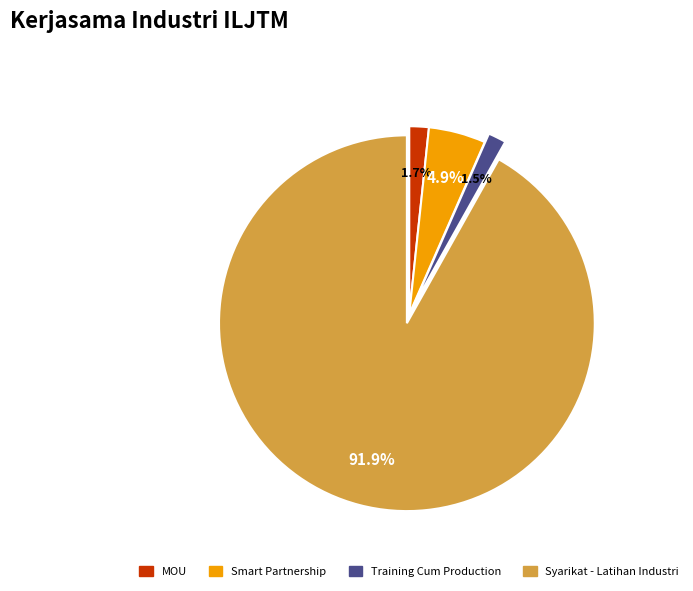

Does any single category account for the majority?

Yes